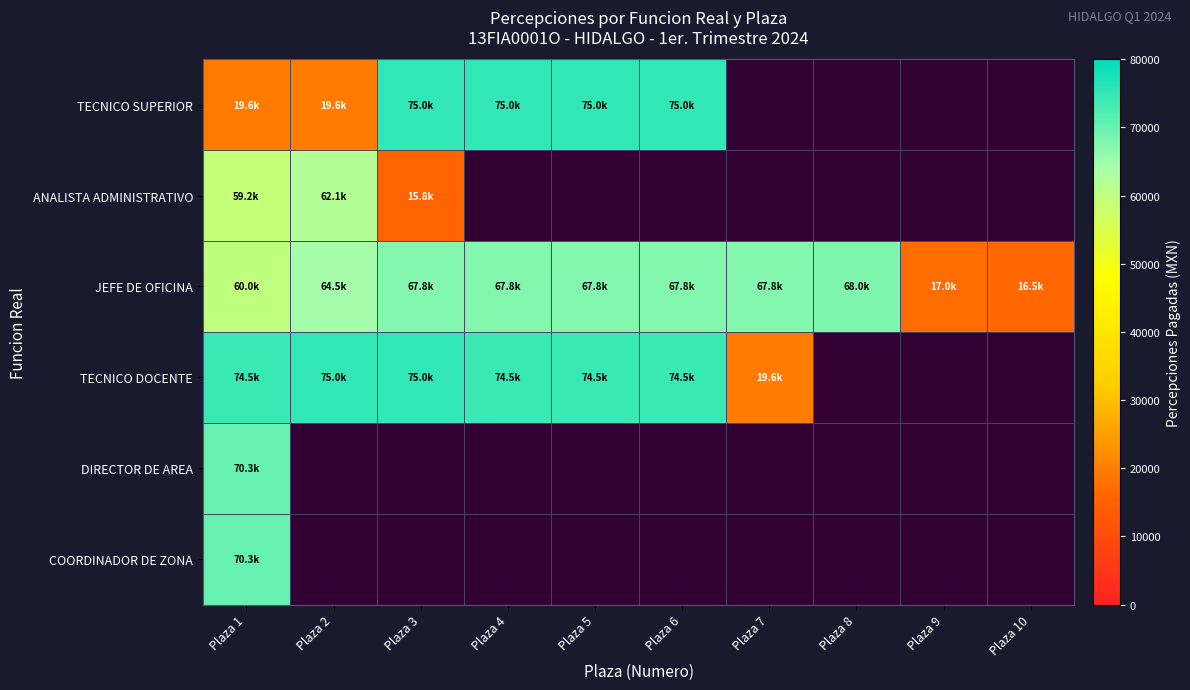

What is the minimum value shown in the chart?

15801.8